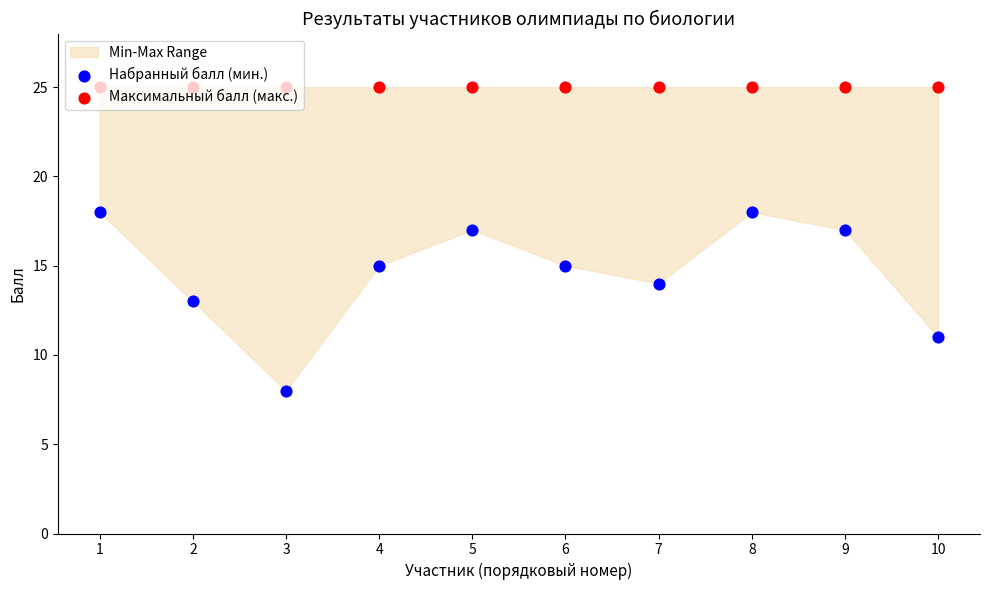

Which series reaches the maximum Y coordinate?

Максимальный балл (макс.)